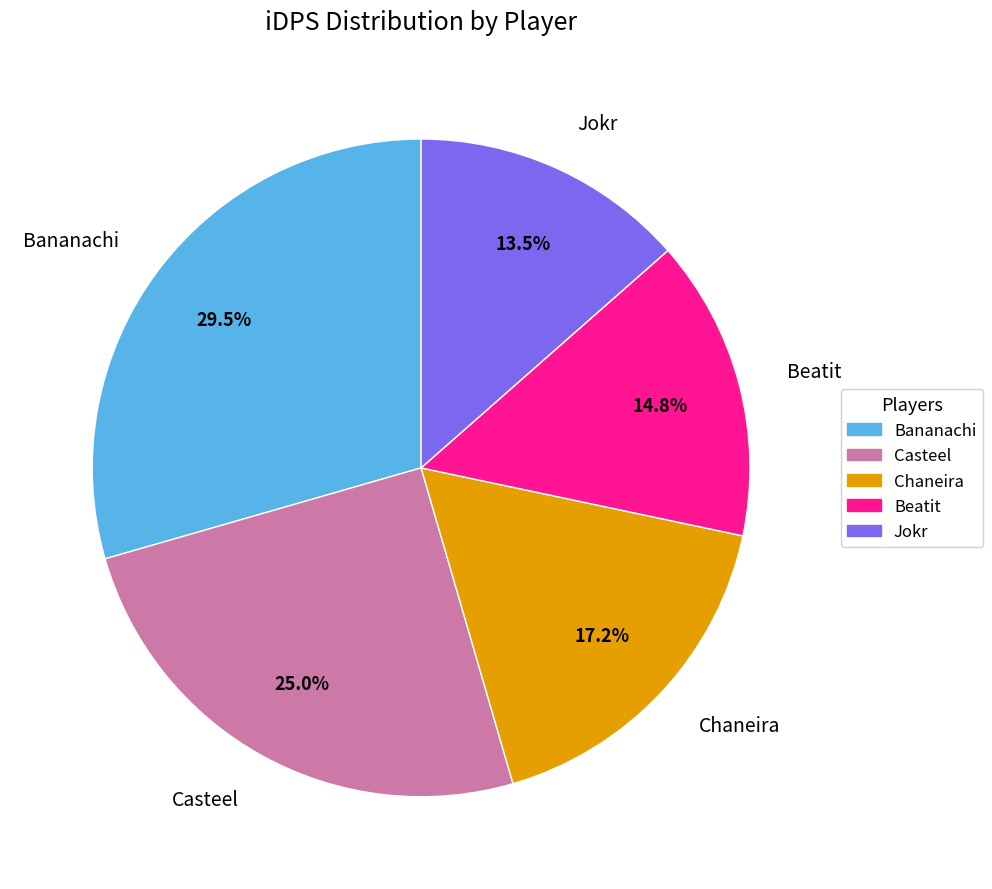

To the nearest percent, what is the difference between the Casteel and Chaneira slice percentages?

8%